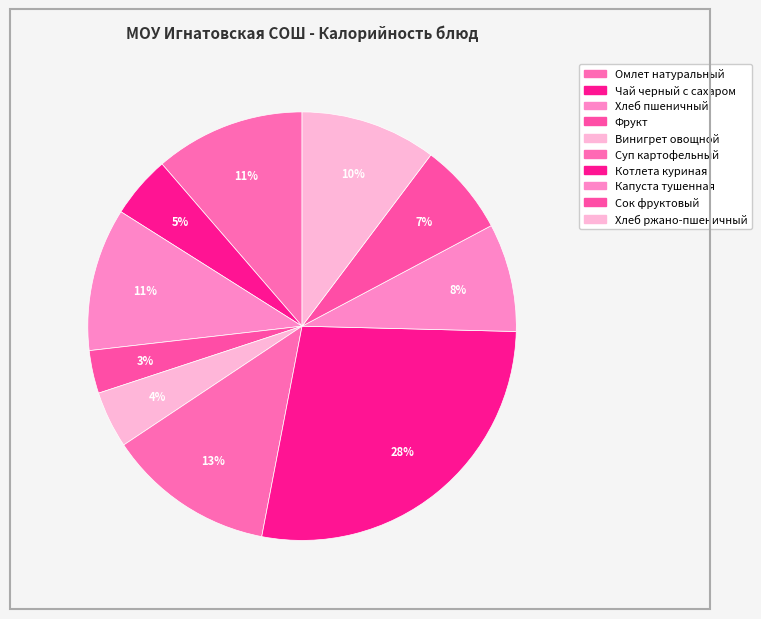

To the nearest percent, what percentage of the pie is Винигрет овощной?

4%